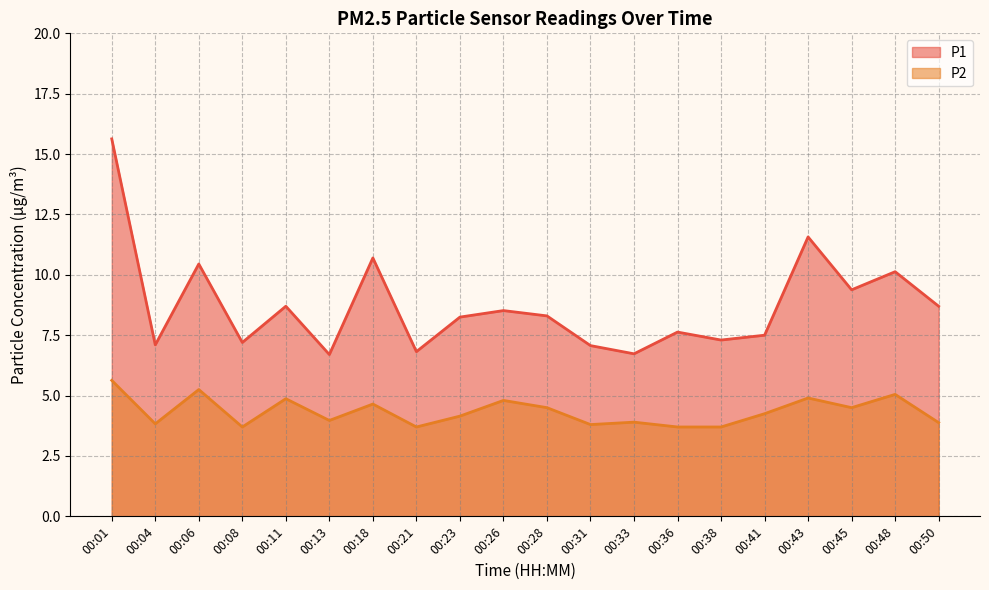

What is the value of the P2 point at the 9th from the left?

4.2